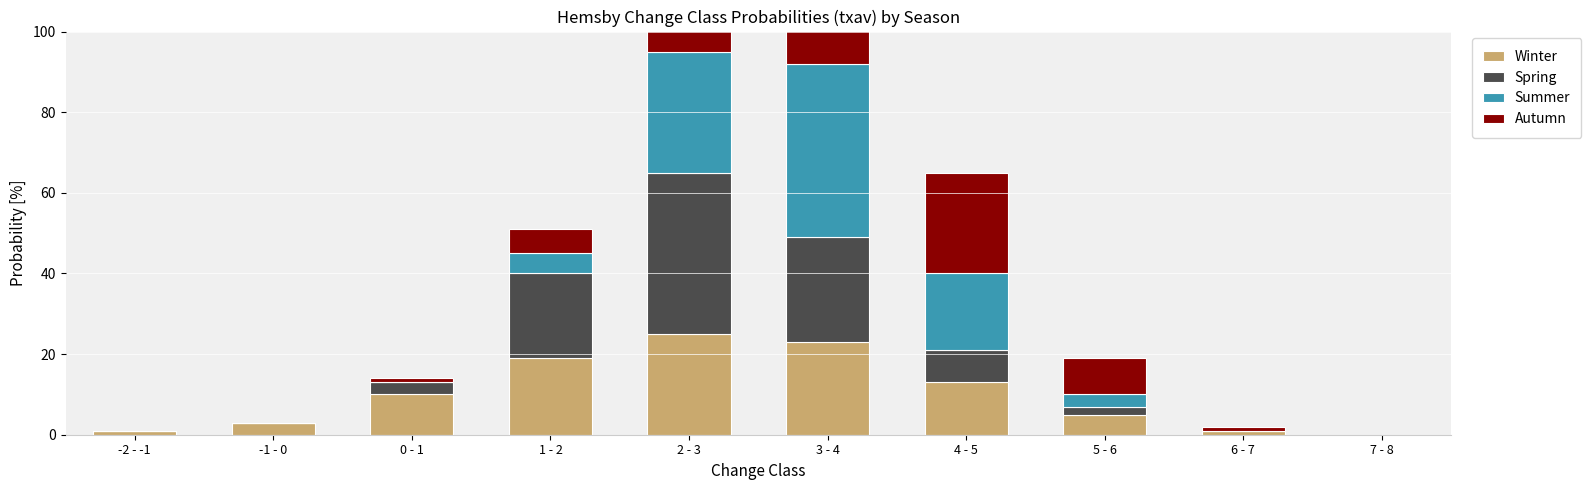

Which series has the widest spread of values?

Summer